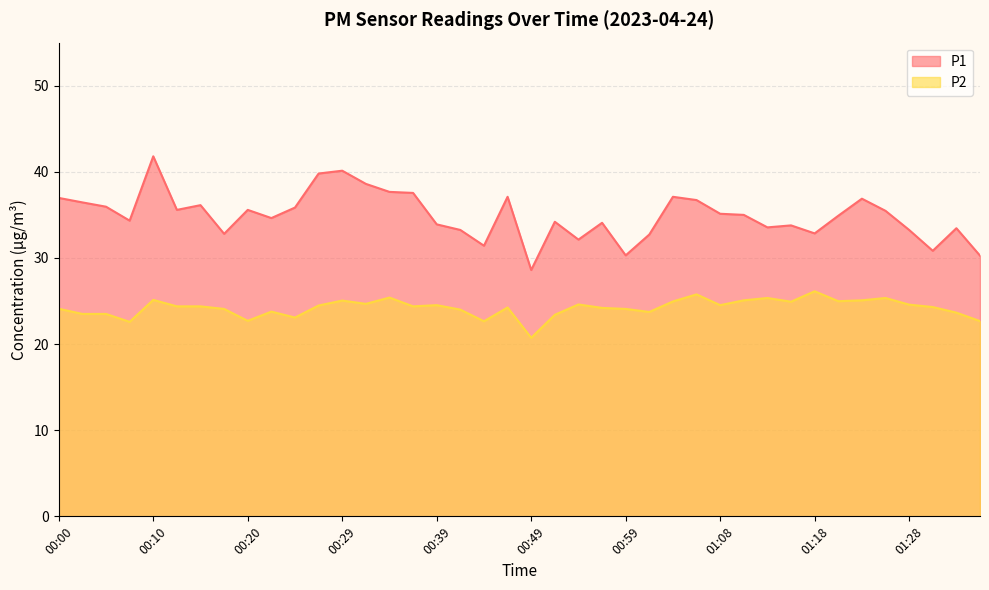

Where is P1 nearest to the value 35?

01:11